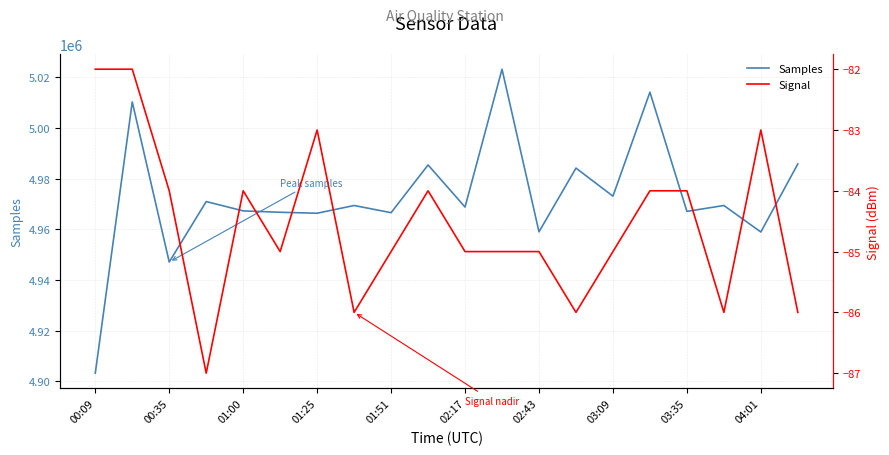

Which series has the largest total across all categories?

Samples